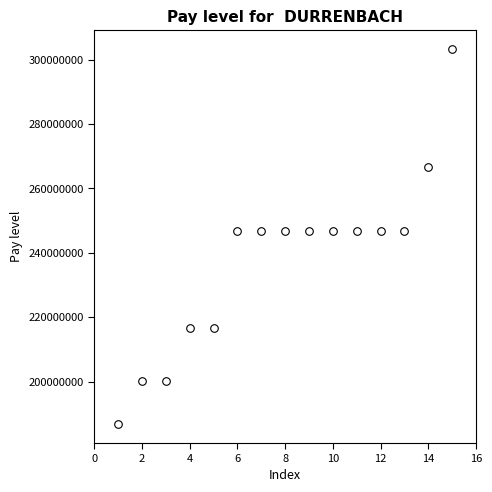

What is the range of Y values (max minus min)?

116669885